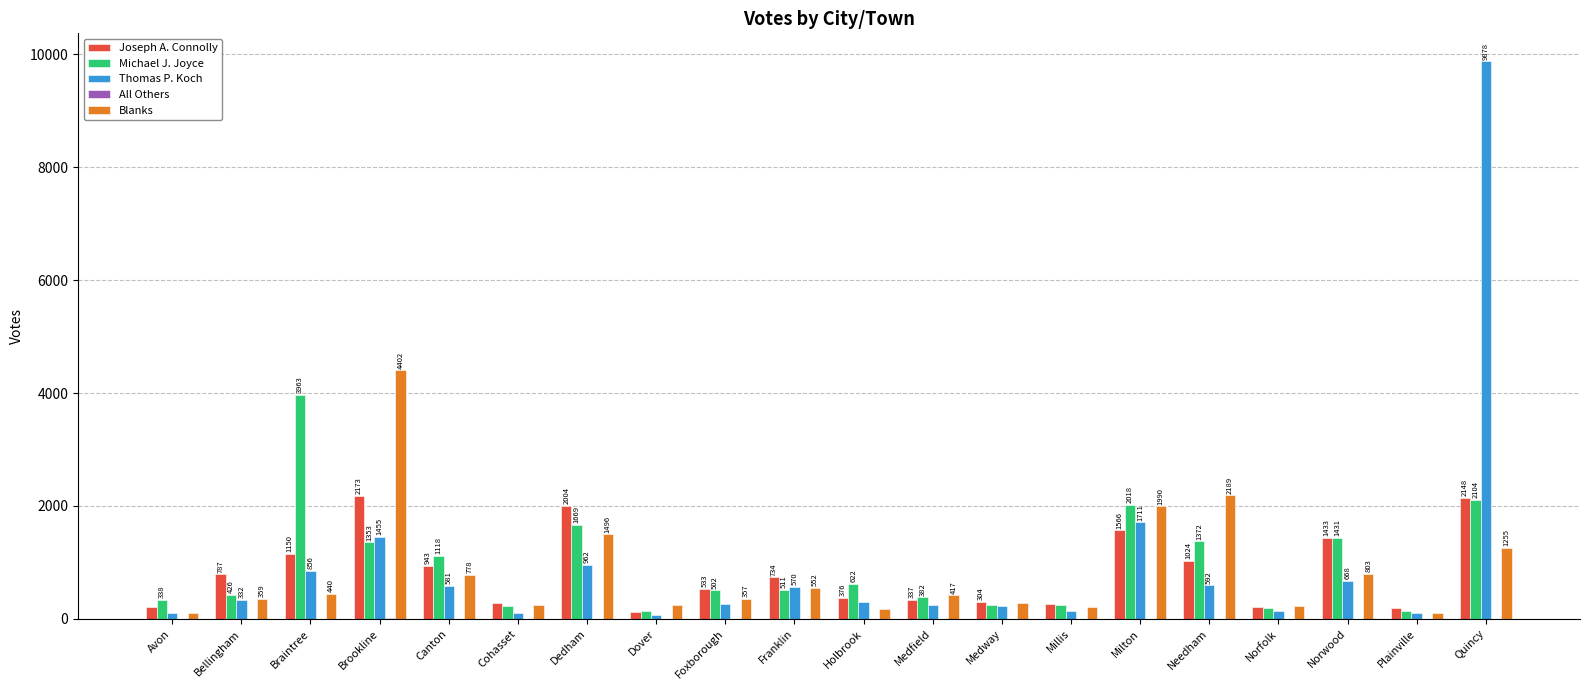

Which series has the largest range (max minus min)?

Thomas P. Koch